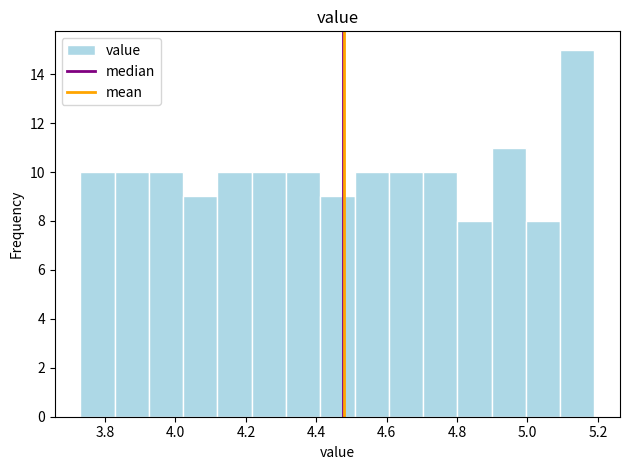

Reading left to right, list every bar in this chart as the range it spans on the x-axis followed by its height. Neither the bar edges nor the heights are printed on the chart, so give them approximately, as read against the axes.

3.74 to 3.82: 10
3.82 to 3.92: 10
3.92 to 4.02: 10
4.02 to 4.12: 9
4.12 to 4.22: 10
4.22 to 4.32: 10
4.32 to 4.42: 10
4.42 to 4.50: 9
4.50 to 4.60: 10
4.60 to 4.70: 10
4.70 to 4.80: 10
4.80 to 4.90: 8
4.90 to 5.00: 11
5.00 to 5.10: 8
5.10 to 5.20: 15